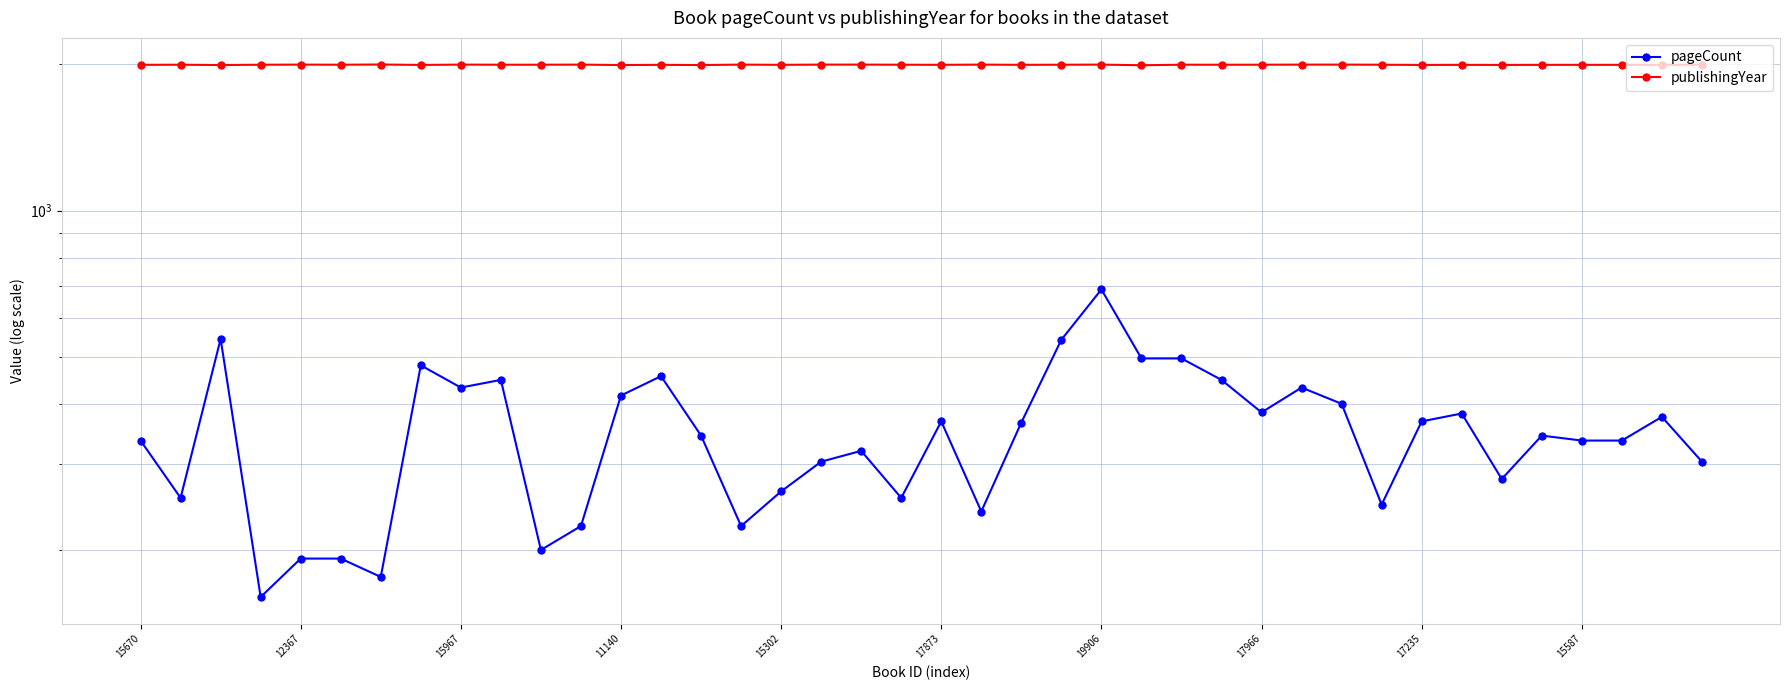

What is the approximate value of publishingYear at 15670?

1996